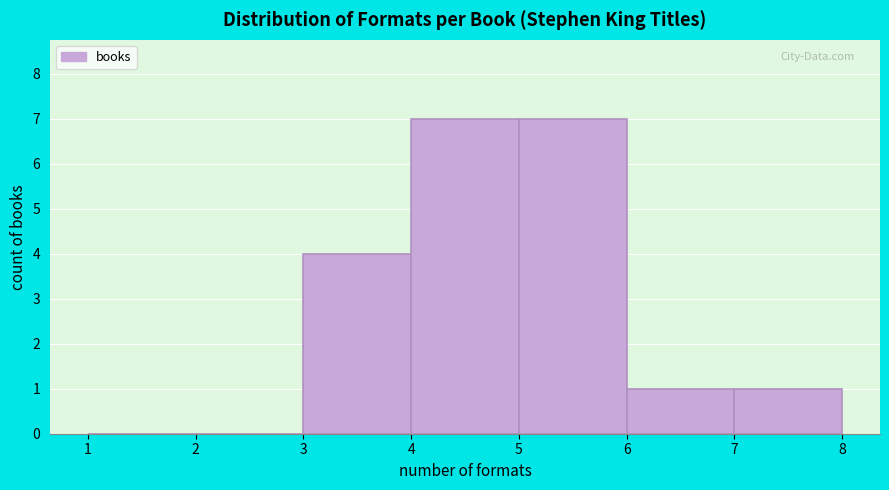

Reading left to right, transcribe this chart: for each bar, give the range it covers on the x-axis and its height. The values are not printed on the chart, so give them approximately, as read against the axis.

1 to 2: 0
2 to 3: 0
3 to 4: 4
4 to 5: 7
5 to 6: 7
6 to 7: 1
7 to 8: 1